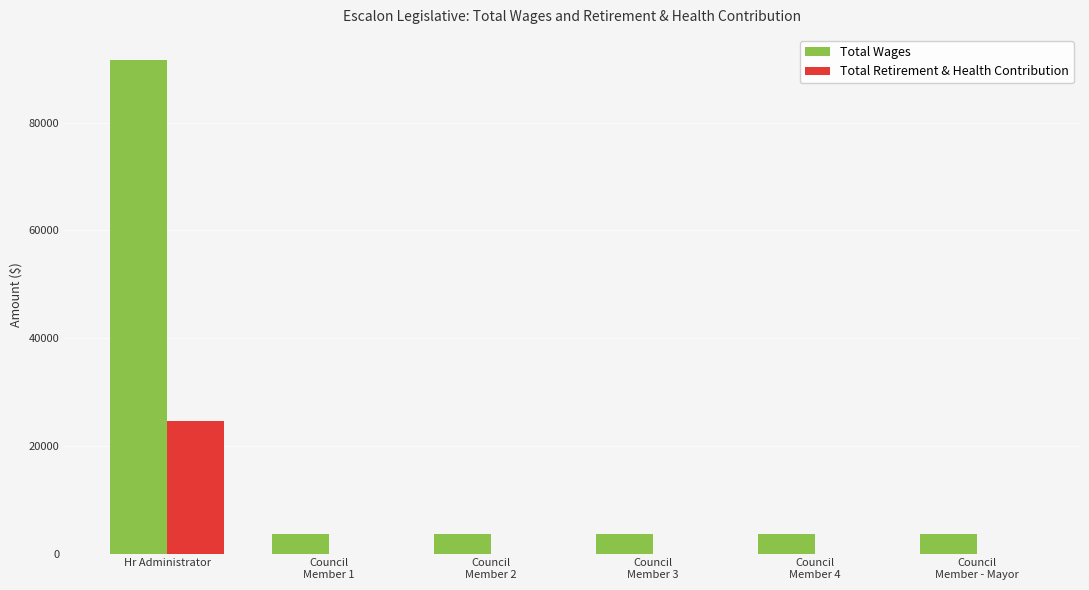

What is the sum of all Total Retirement & Health Contribution values?

24644